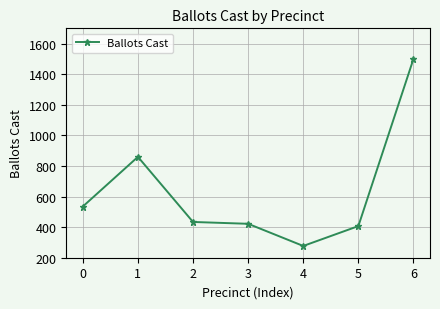

At which category does the data reach its first local peak?

1